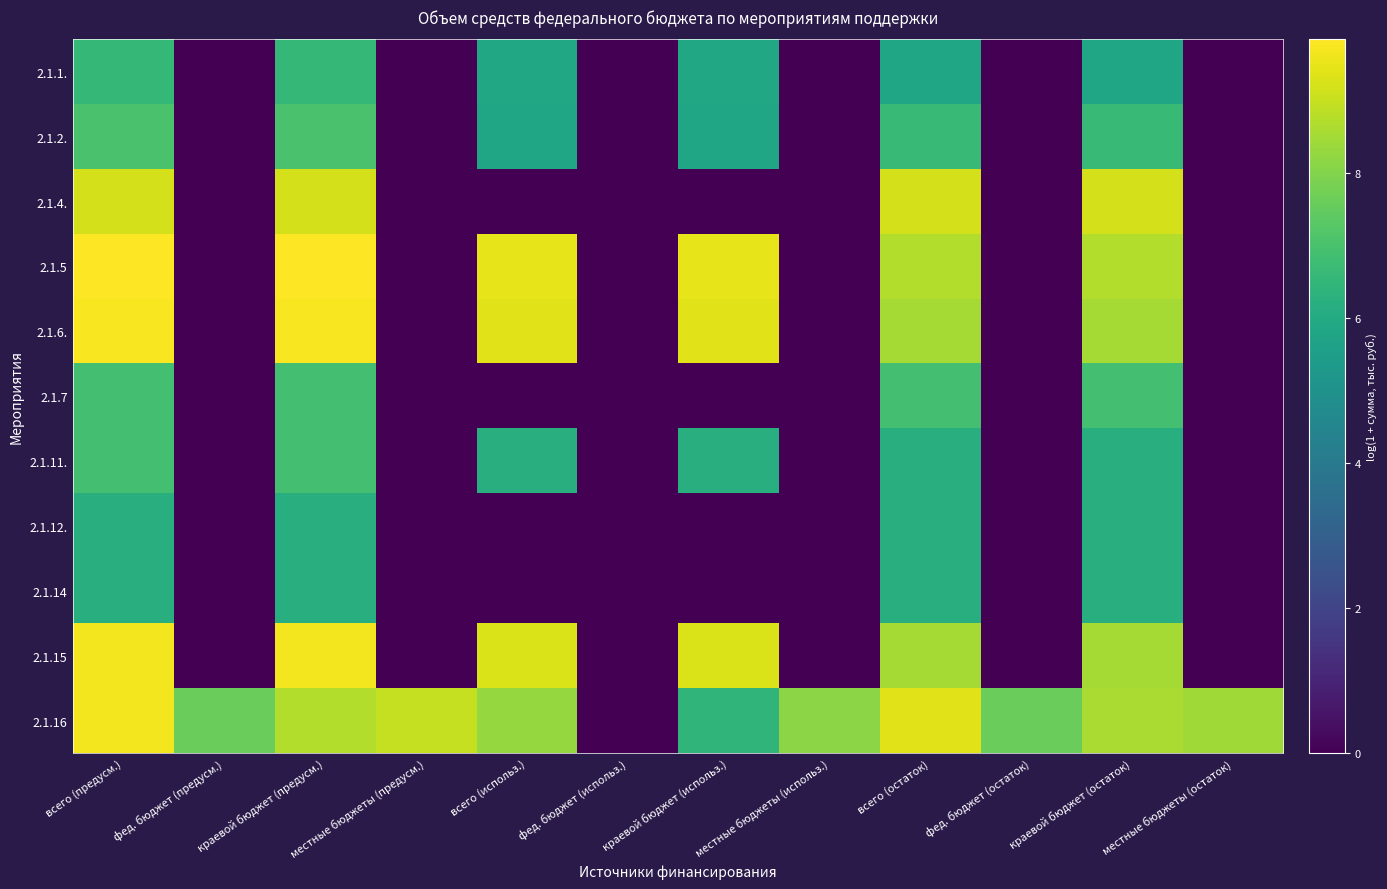

Rank the series by their maximum value, from highest to lowest.

2.1.5, 2.1.6., 2.1.15, 2.1.16, 2.1.4., 2.1.2., 2.1.7, 2.1.11., 2.1.1., 2.1.12., 2.1.14